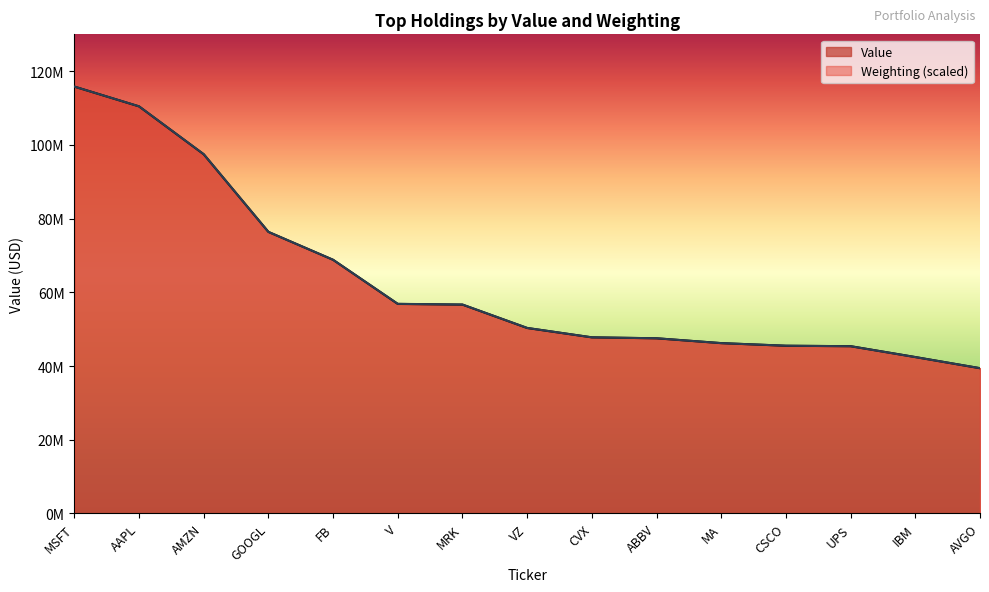

What is the average value of the Weighting series?

63145853.3